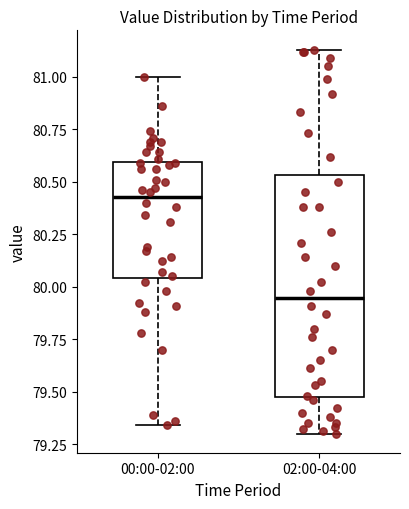

Where does the median line of the box for 02:00-04:00 sit on the y-axis? The values are not printed on the chart, so give them approximately, as read against the axis.

79.95